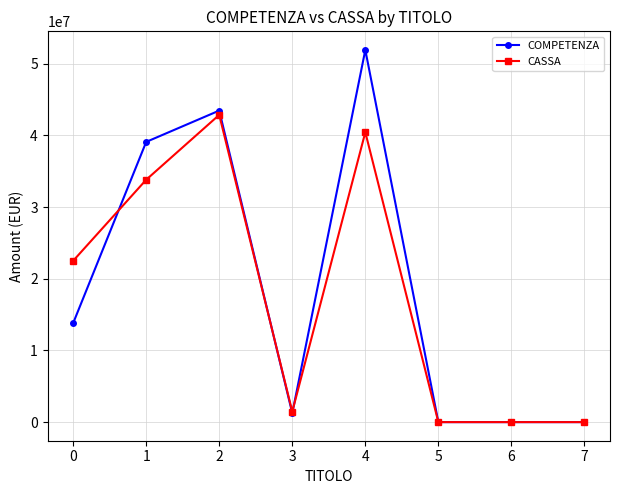

Reading right to left, list all the values displayed in this chart.

COMPETENZA: 0.0	0.0	0.0	51935189.6	1247271.9	43472012.3	39101696.5	13810182.4
CASSA: 0.0	0.0	0.0	40450301.8	1461196.2	42877711.3	33823130.6	22509678.3